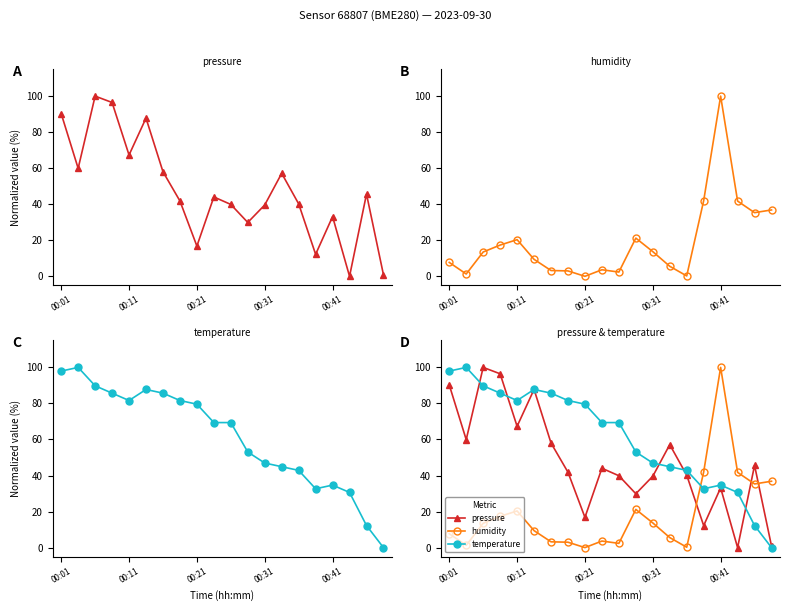

In humidity, how many points are lower than both neighbors (excluding endpoints)?

5